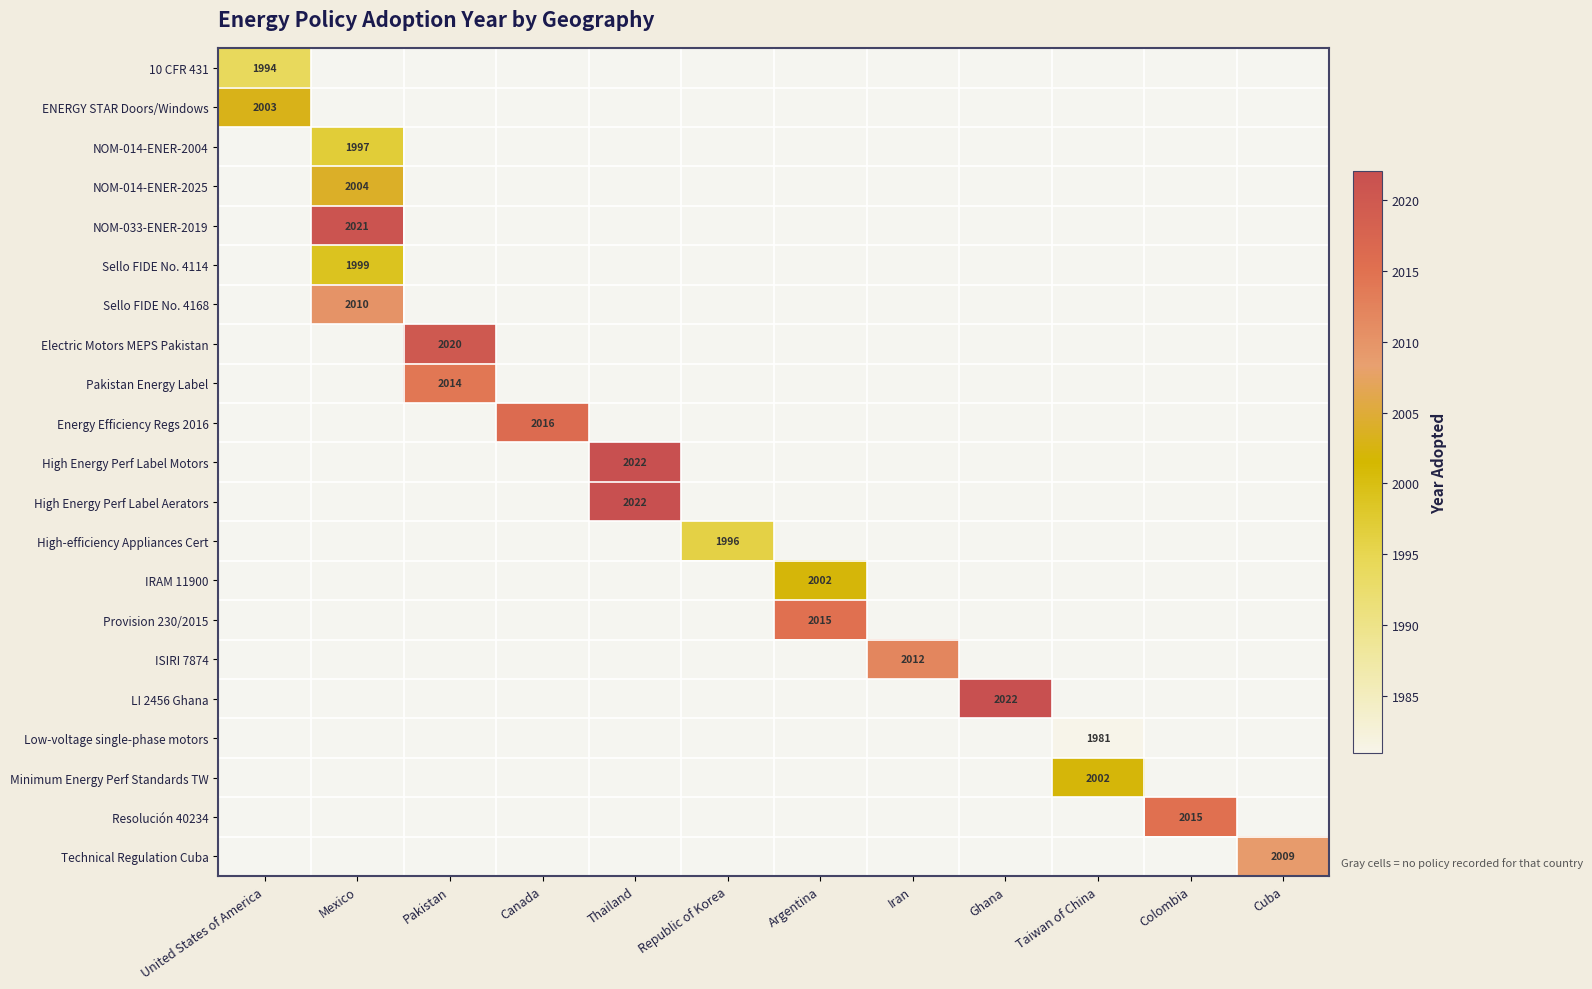

True or false: ENERGY STAR Doors/Windows has a value of 0 at Mexico.

True